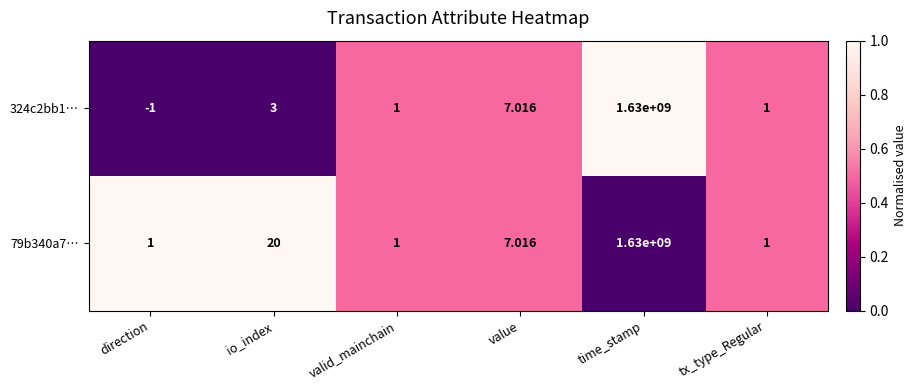

List the series in order of their overall mean, highest first.

79b340a7…, 324c2bb1…